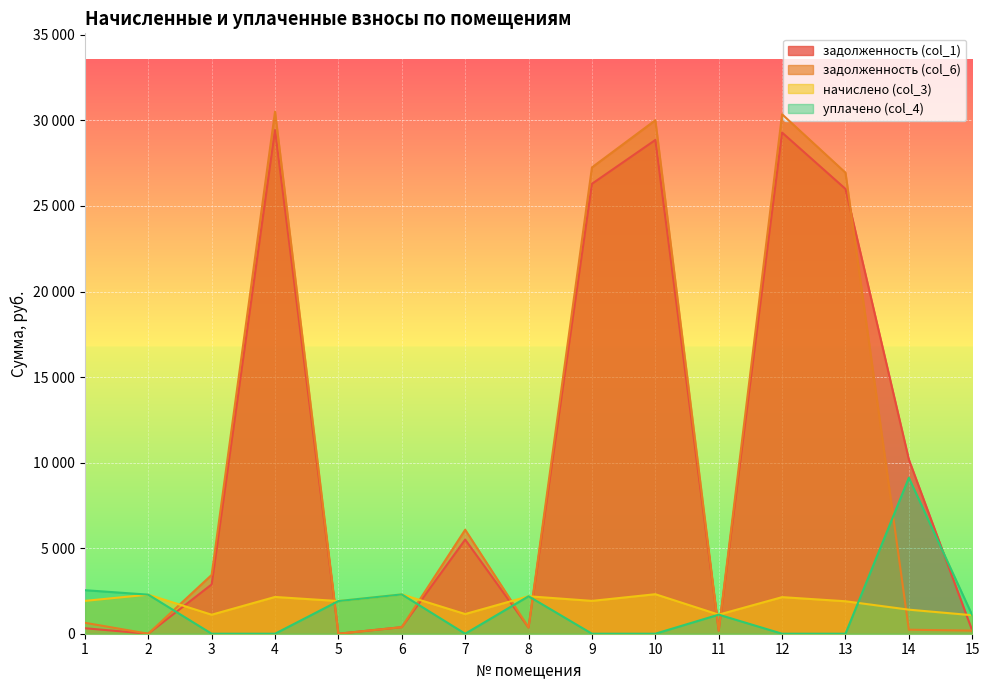

At which category is the sum across all series the highest?

4